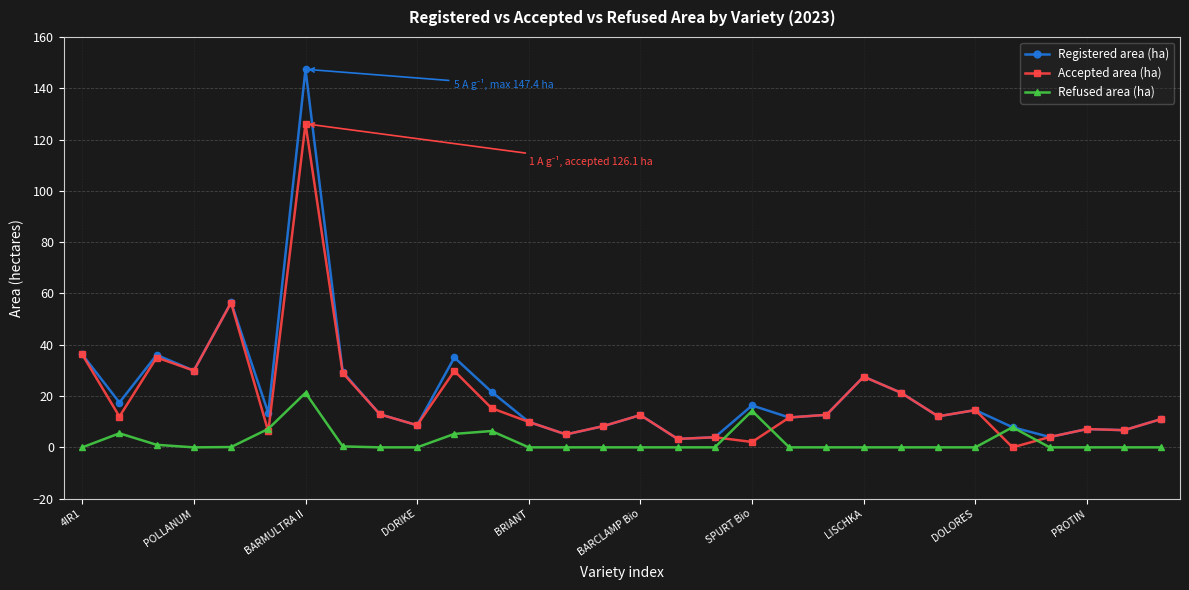

Which series has the widest spread of values?

Registered area (ha)